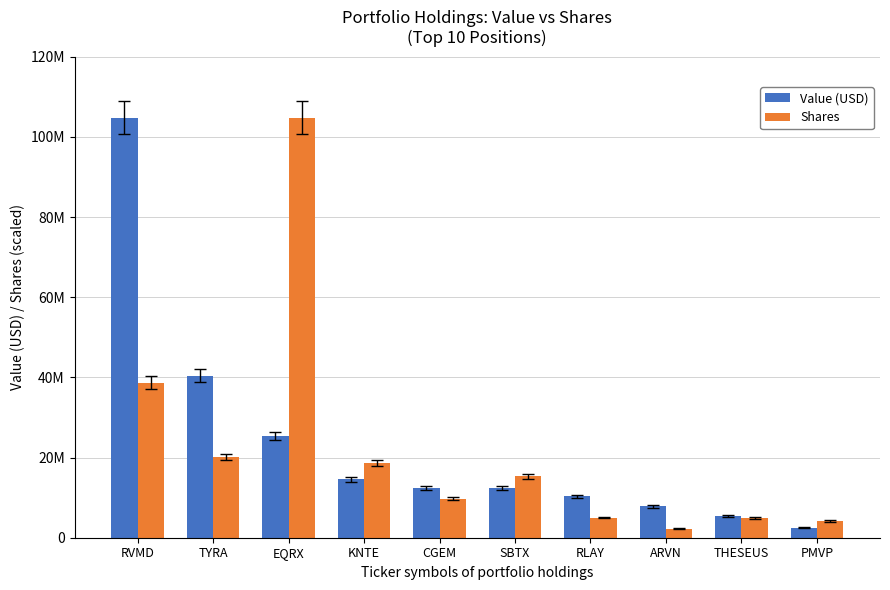

Does the chart contain stacked bars?

No